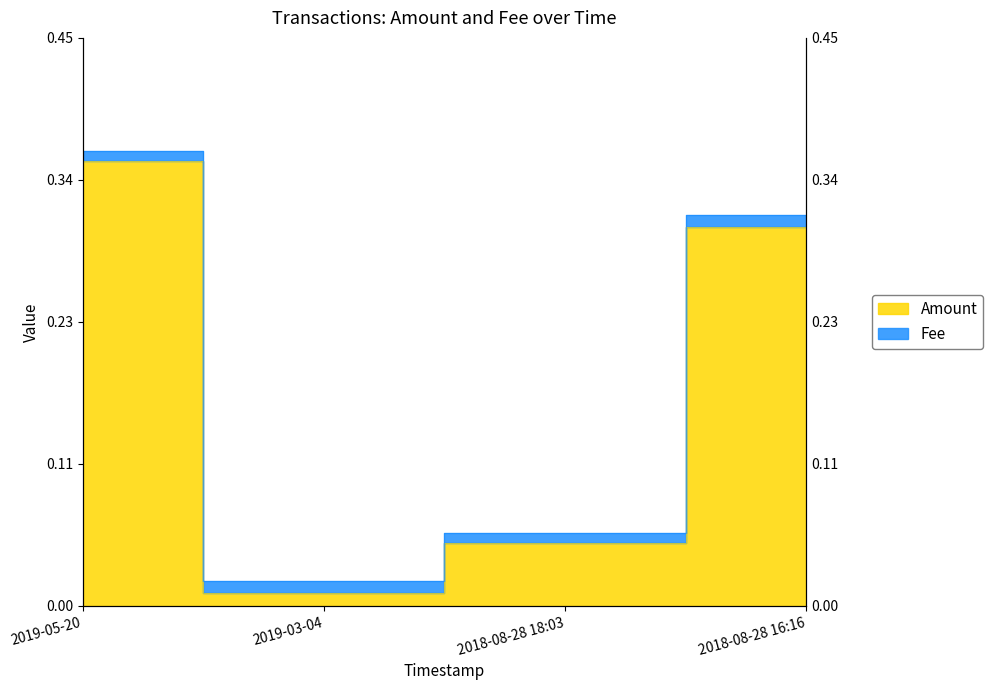

Which label corresponds to the smallest value in the chart?

2019-03-04